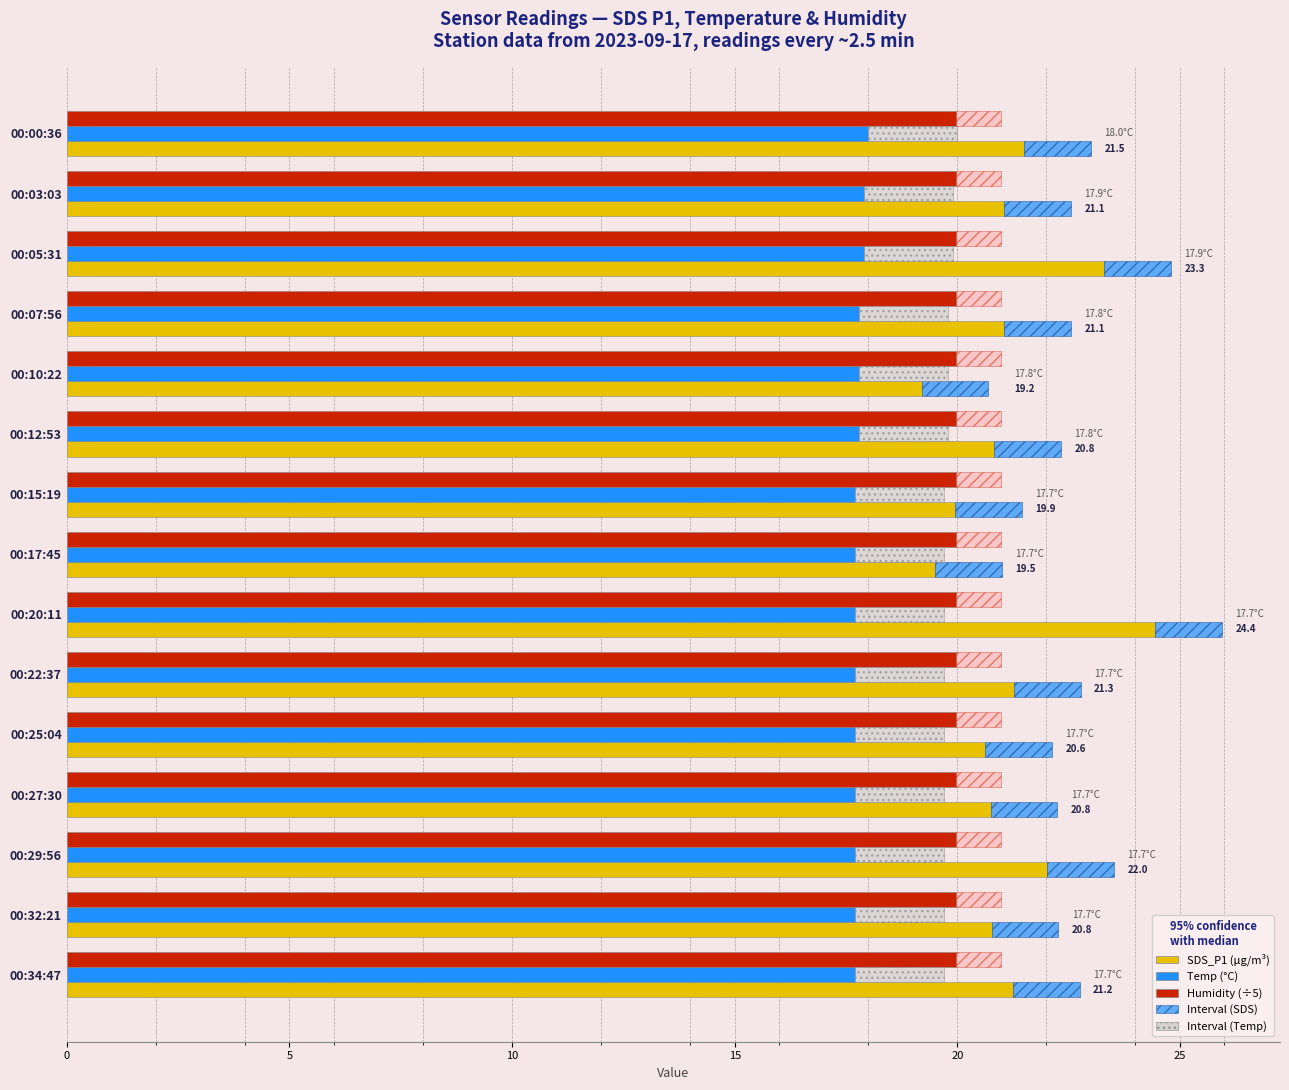

Which series has the largest total across all categories?

SDS_P1